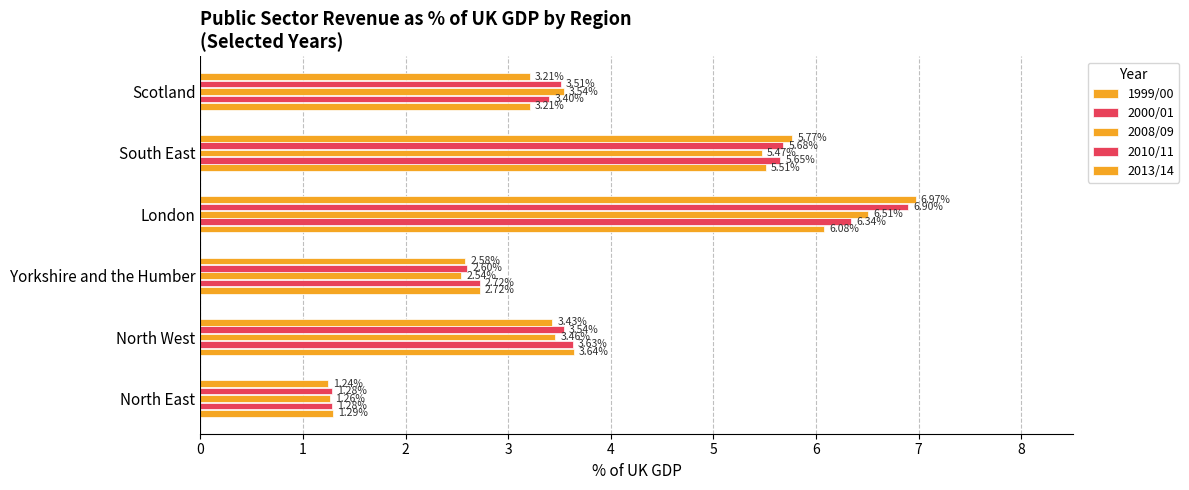

At how many categories does at least one series exceed 2?

5